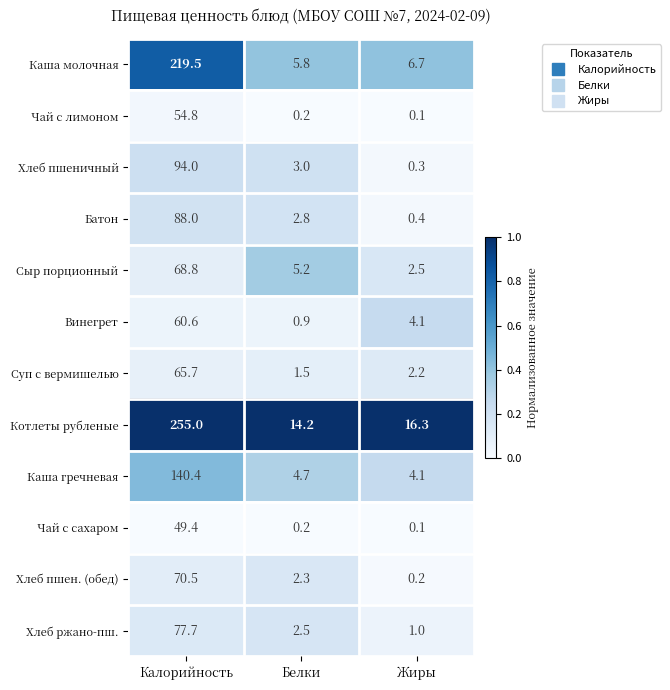

Which series has the largest range (max minus min)?

Котлеты рубленые